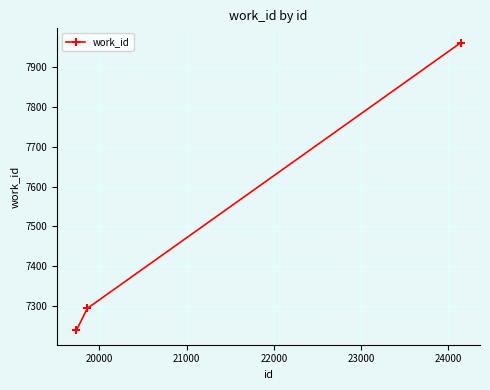

What is the maximum value shown in the chart?

7960